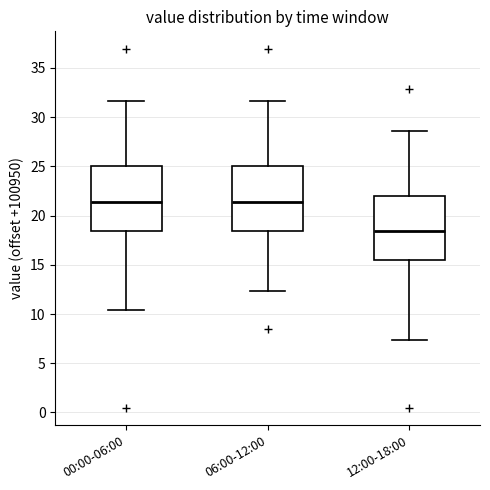

Reading left to right, transcribe this box plot: for each box, give where its median line is, the range the box spans, and where its two whiskers end, as read against the y-axis. The values are not printed on the chart, so give them approximately, as read against the axis.

00:00-06:00: median 21.5, box 18.5 to 25.0, whiskers 10.5 to 31.5
06:00-12:00: median 21.5, box 18.5 to 25.0, whiskers 12.5 to 31.5
12:00-18:00: median 18.5, box 15.5 to 22.0, whiskers 7.5 to 28.5